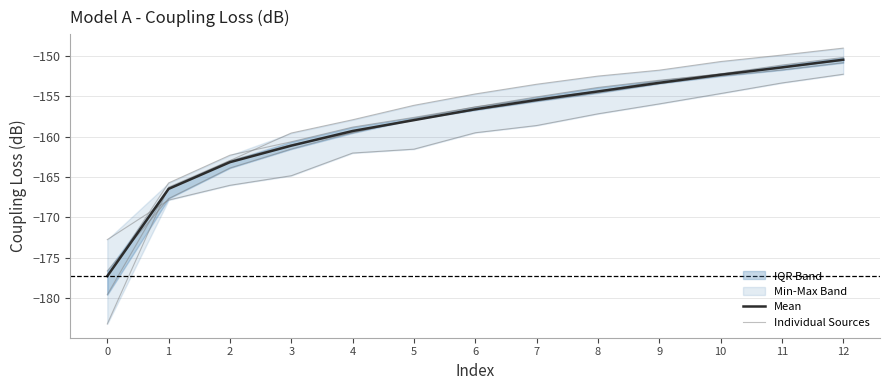

List the labels in order of ZTE value, smallest first.

0, 1, 2, 3, 4, 5, 6, 7, 8, 9, 10, 11, 12